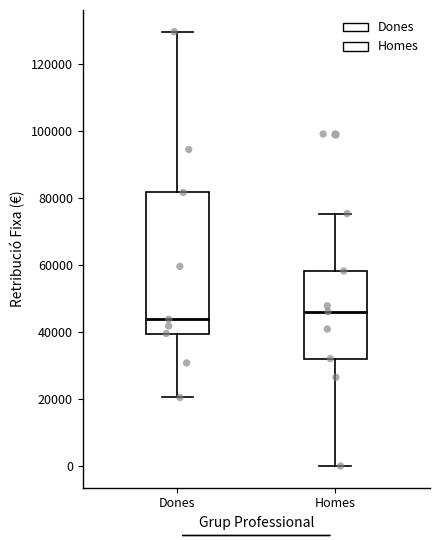

Reading left to right, read every box against the y-axis: the position of its median line, the range the box covers, and the ends of its whiskers. The values are not printed on the chart, so give them approximately, as read against the axis.

Dones: median 44000, box 40000 to 82000, whiskers 20000 to 130000
Homes: median 46000, box 32000 to 58000, whiskers 0 to 76000